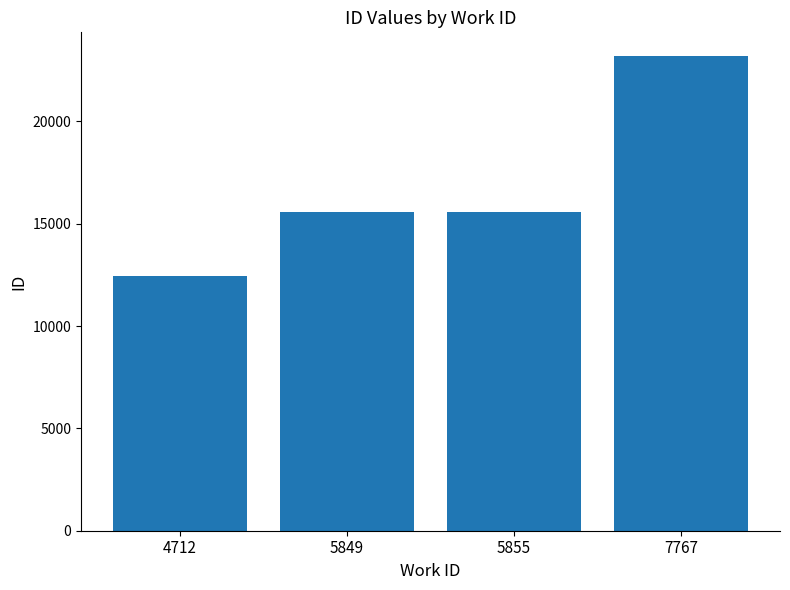

Is it true that the value at 4712 is 12429?

True